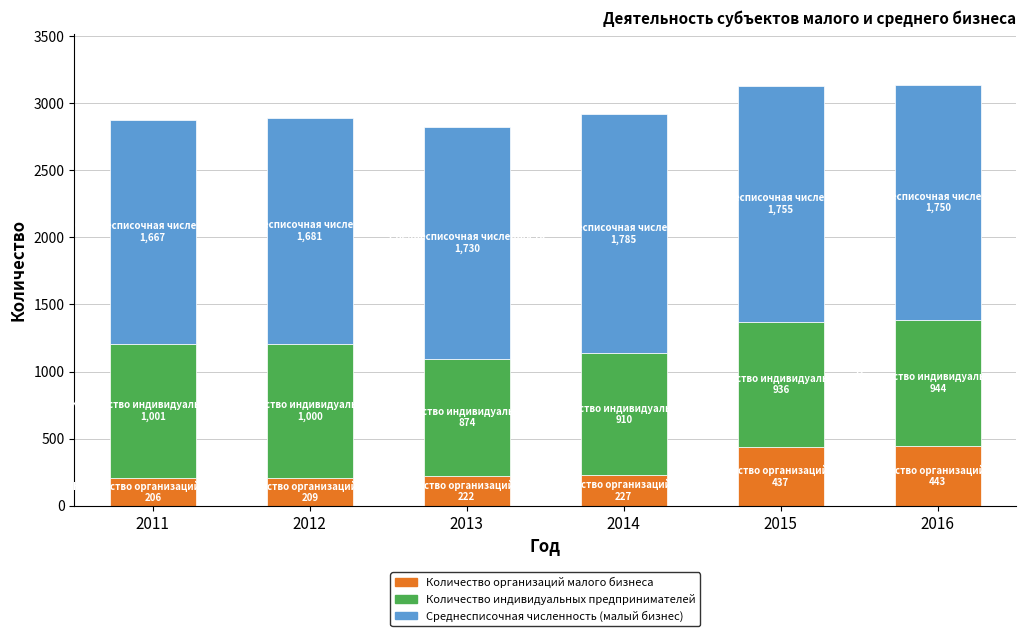

Are the bars horizontal?

No